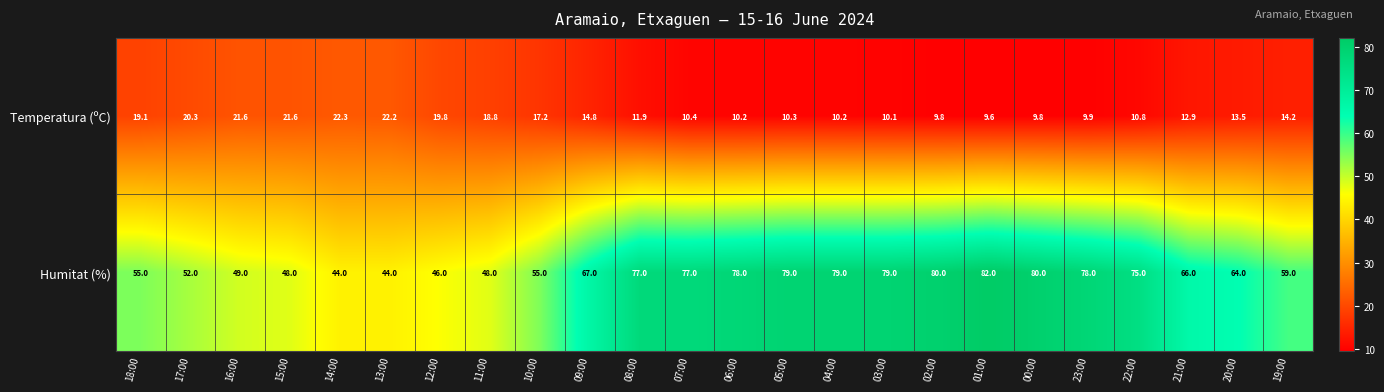

Which series has the largest total across all categories?

Humitat (%)